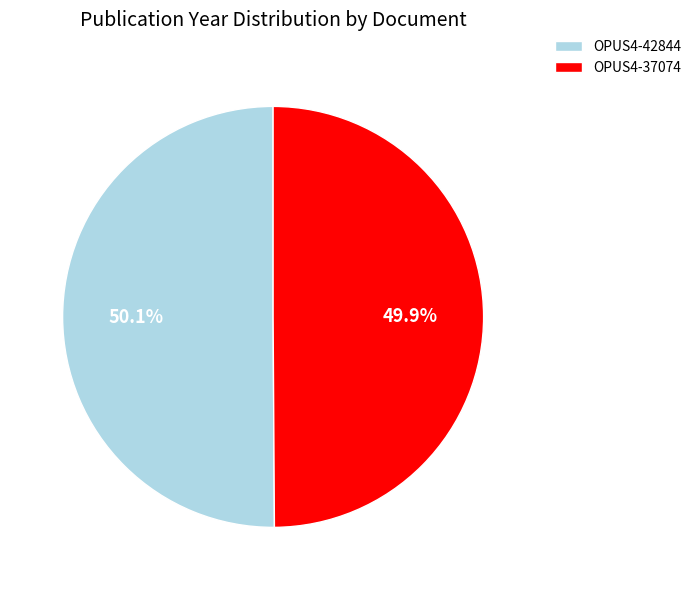

How many segments does this pie chart have?

2